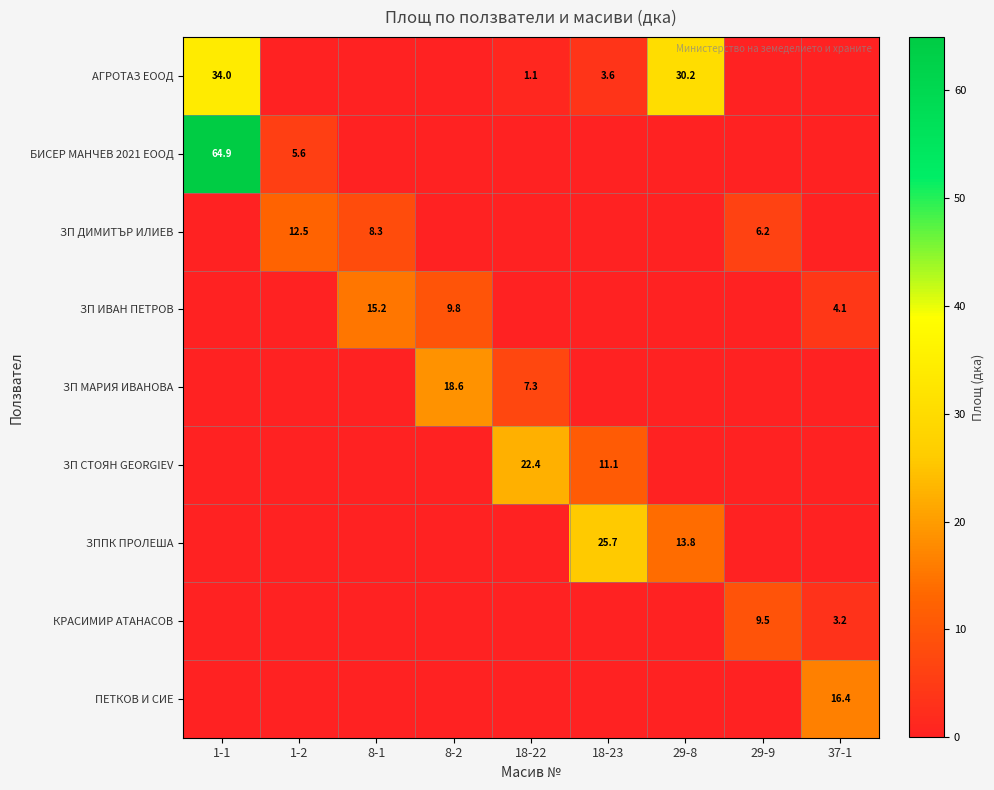

How many series are shown in this chart?

9